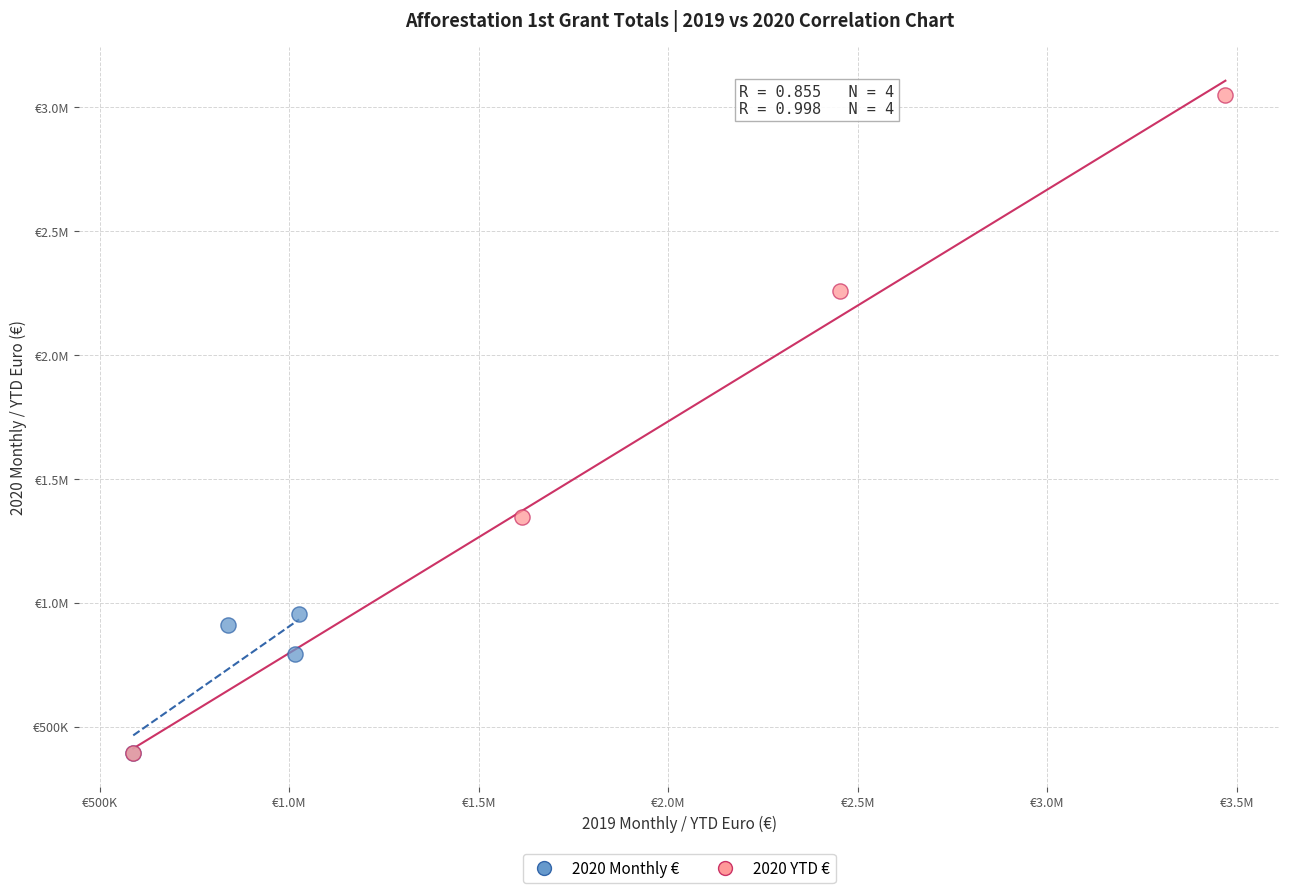

What are all the series names shown in the legend?

2020 Monthly €, 2020 YTD €